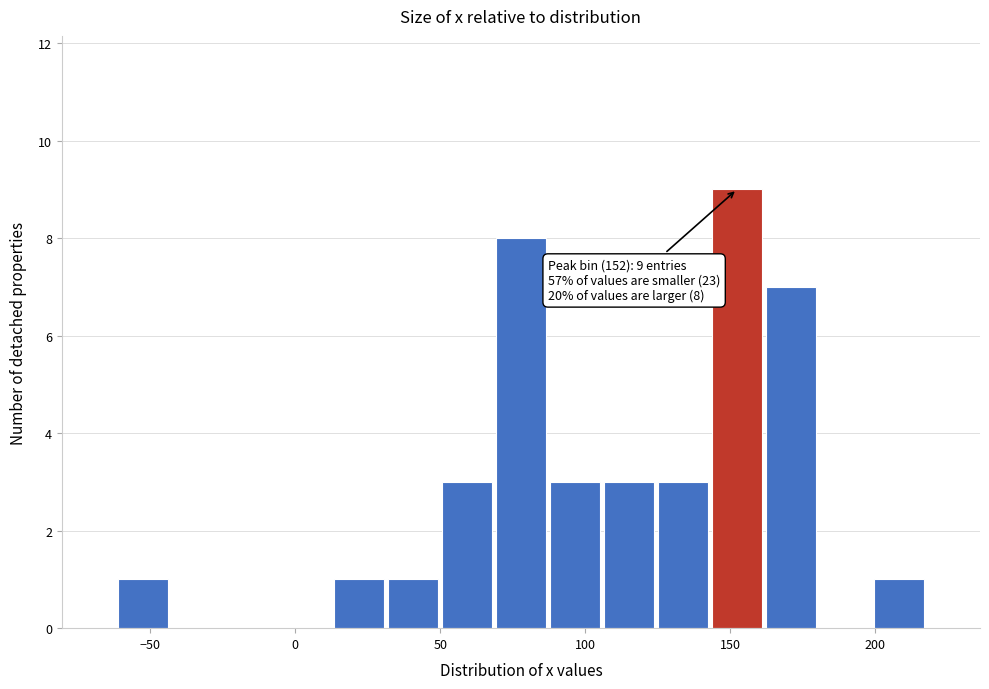

Read against the x-axis, roughly where is the centre of the tallest bar?

150